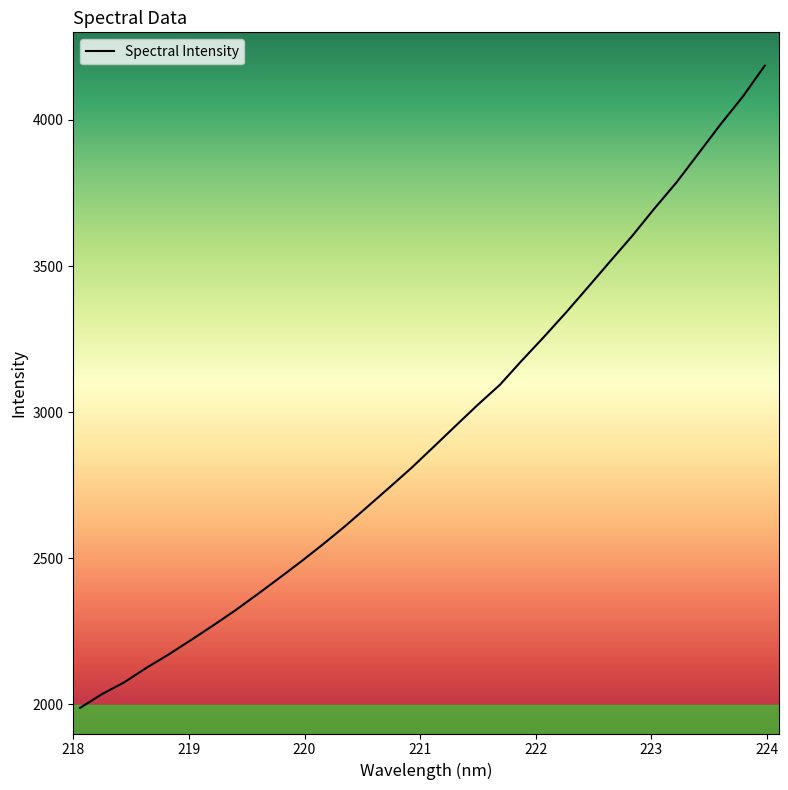

Is this an area chart (filled region under the line)?

No